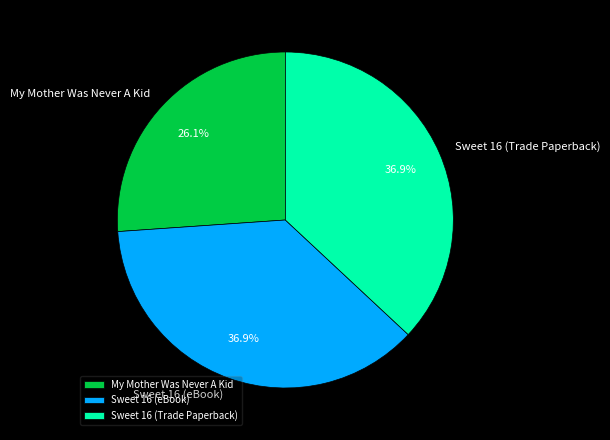

Which slice is the smallest?

My Mother Was Never A Kid